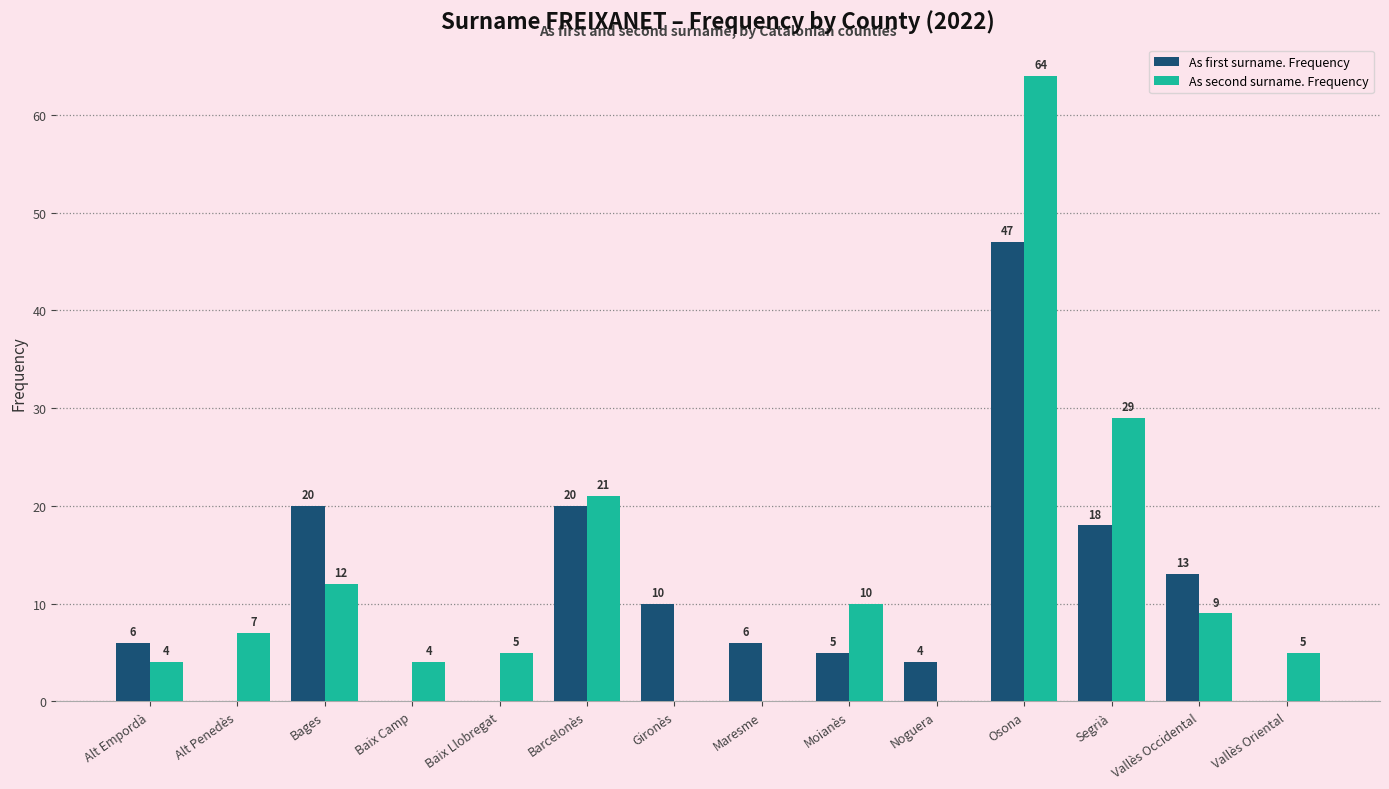

What is the highest value of the As first surname. Frequency series?

47